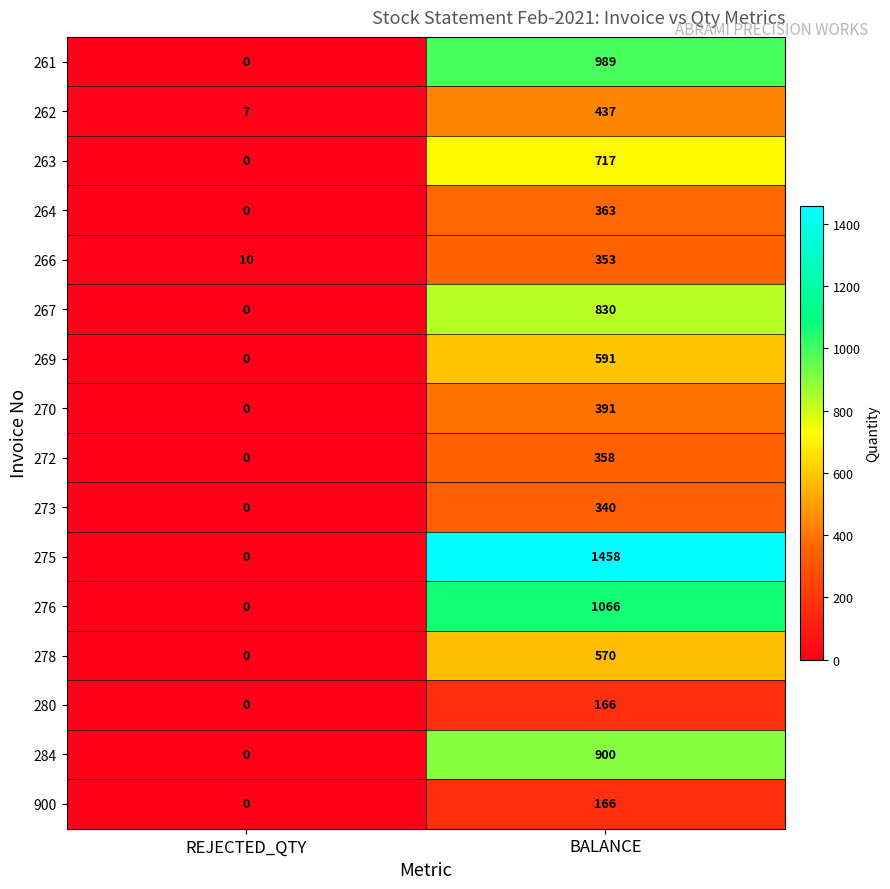

What is the total value across all series at REJECTED_QTY?

17